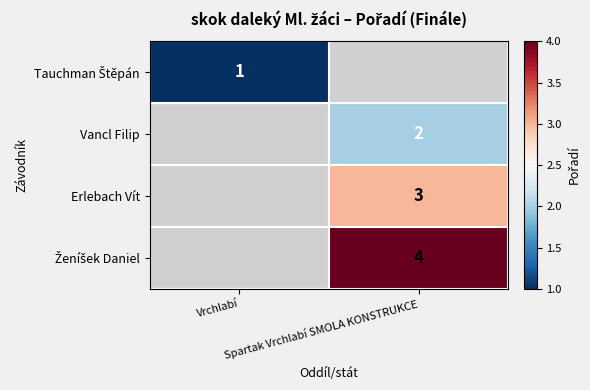

What is the maximum value shown in the chart?

4